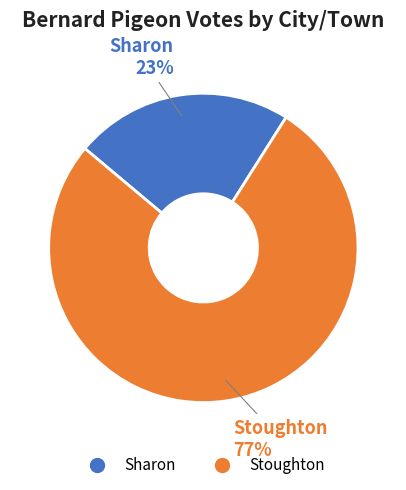

Which slice is the smallest?

Sharon